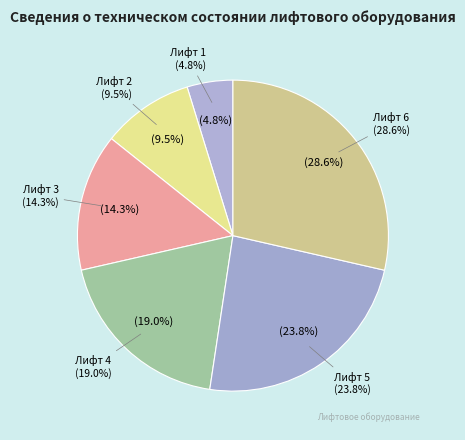

True or false: Лифт 2 accounts for 21% of the total.

False